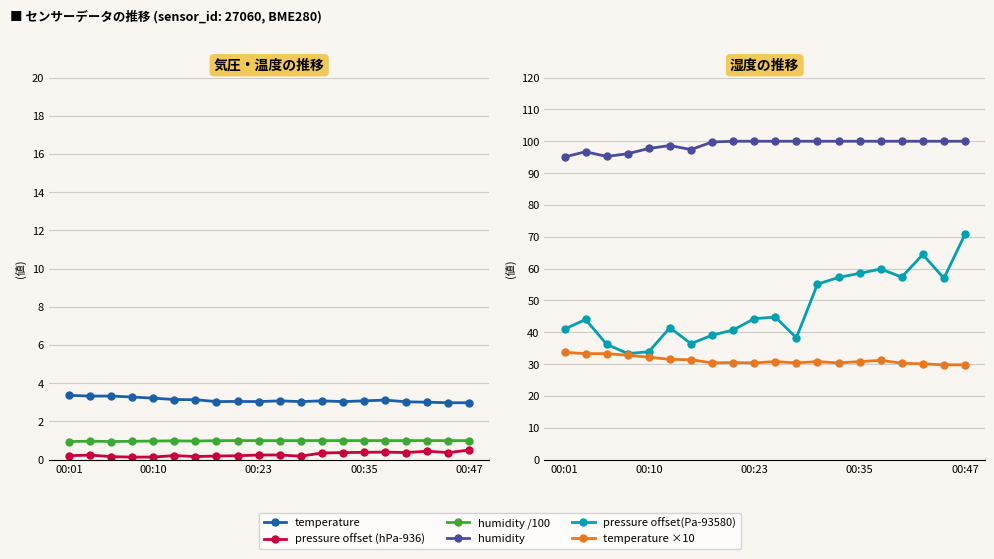

True or false: temperature has a value of 3.1 at 15.

True